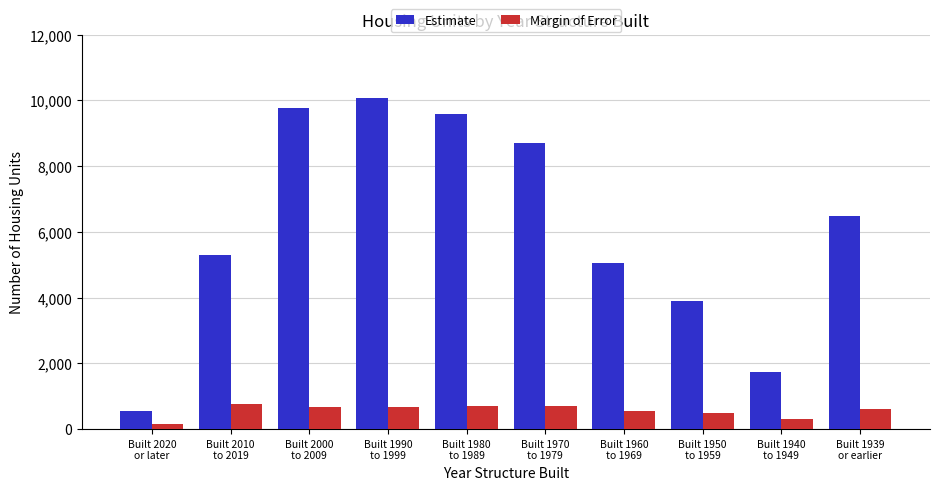

What is the difference between the maximum and second lowest values in the Estimate series?

8314